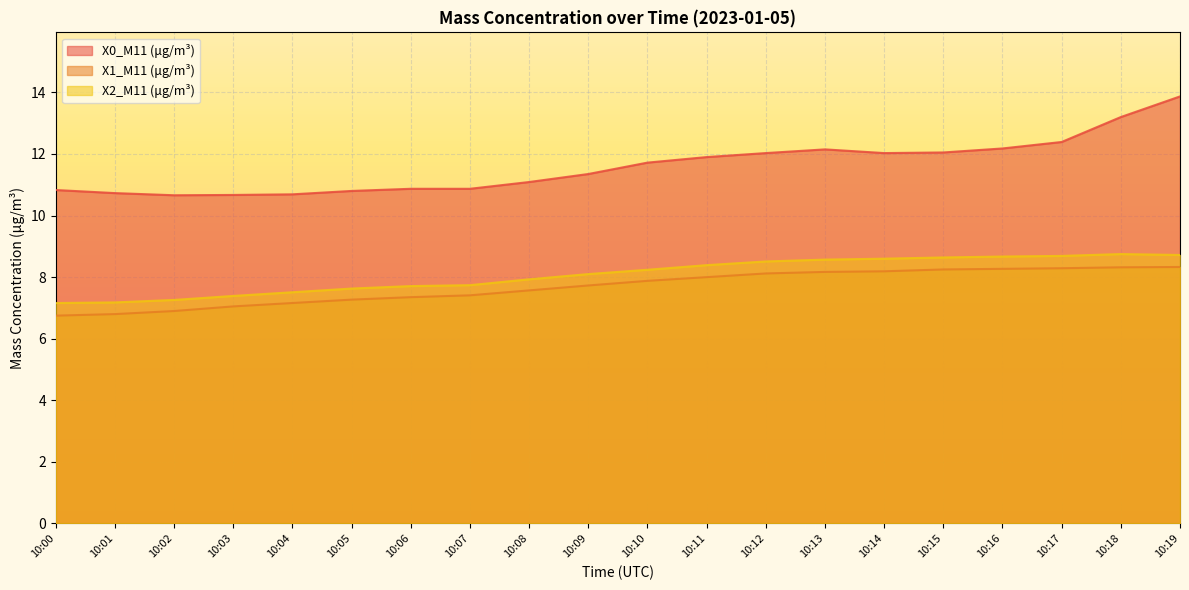

Which series has the largest range (max minus min)?

X0_M11 (μg/m³)